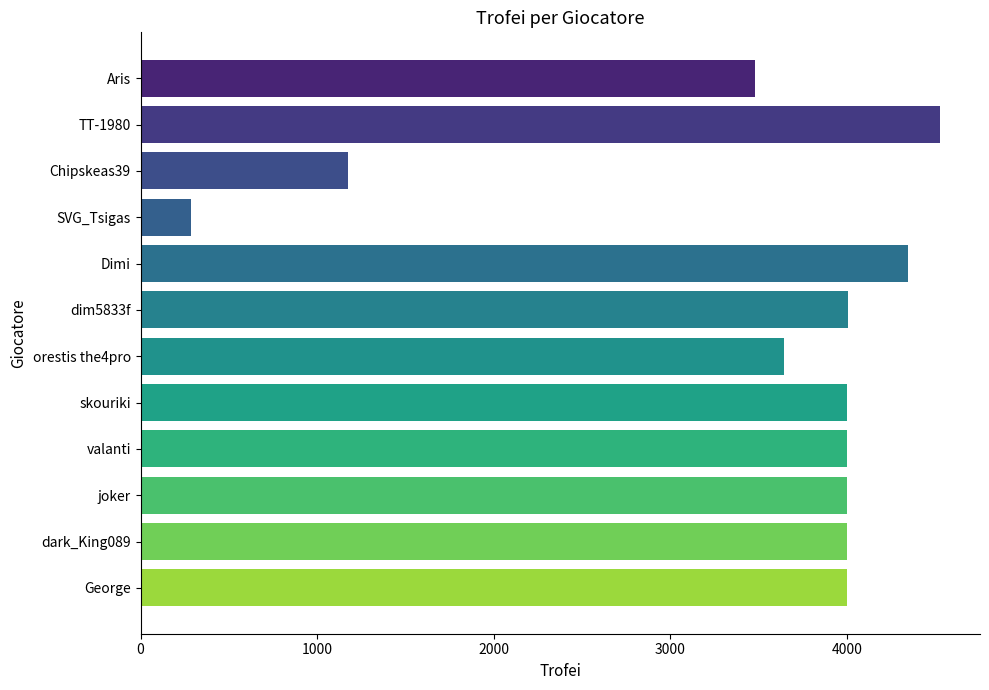

Approximately how many times larger is the value at George compared to Dimi?

0.9